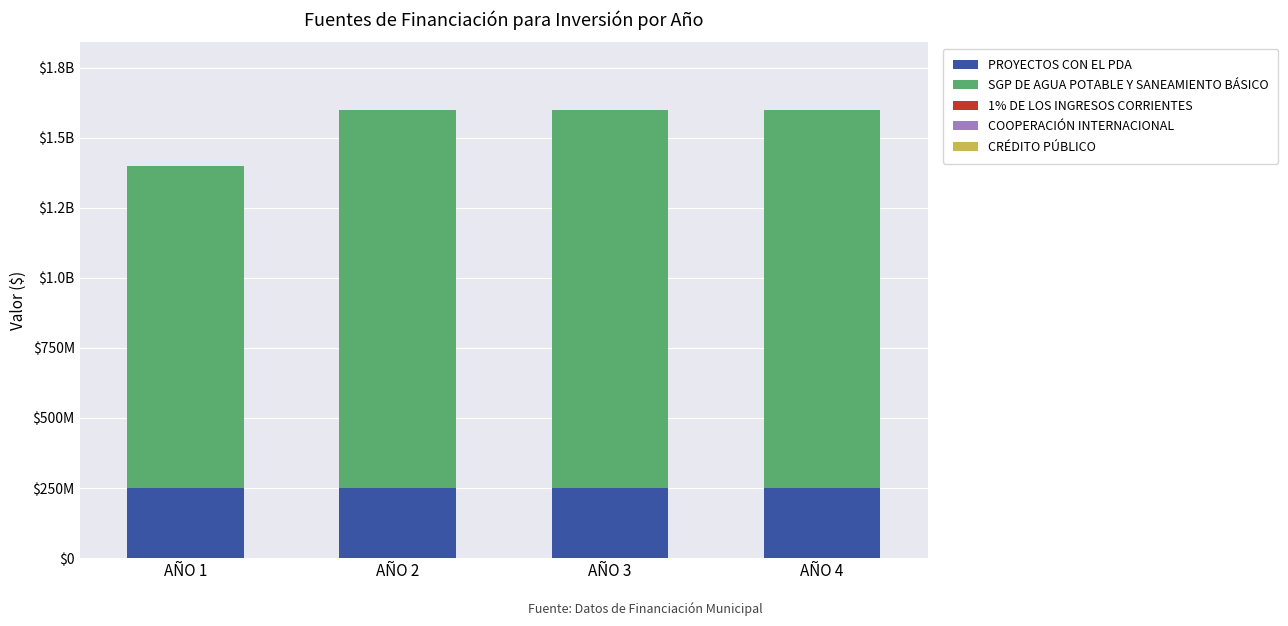

Which series changed the most between AÑO 1 and AÑO 3?

SGP DE AGUA POTABLE Y SANEAMIENTO BÁSICO